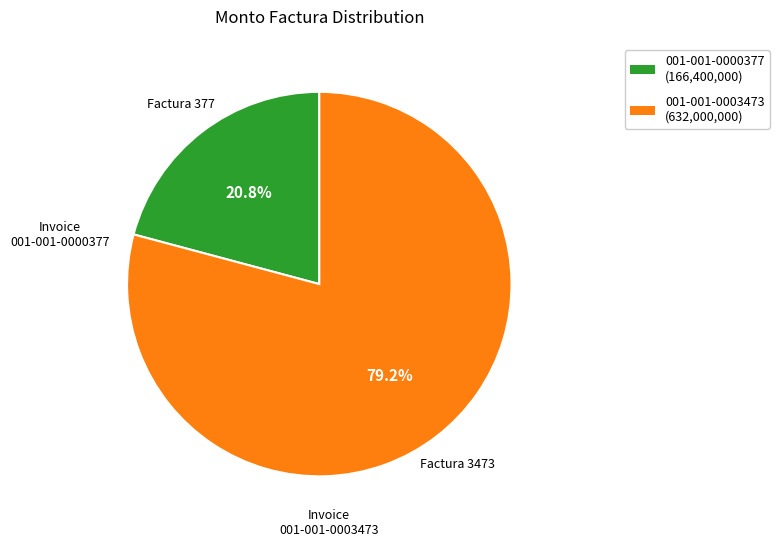

Count the number of slices in the pie.

2